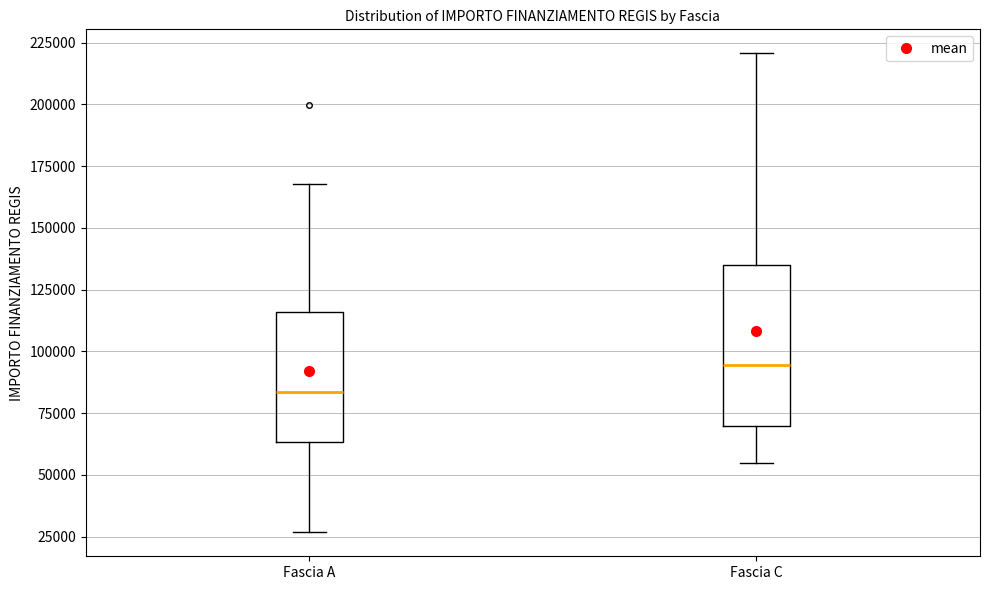

Reading left to right, transcribe this box plot: for each box, give where its median line is, the range the box spans, and where its two whiskers end, as read against the y-axis. The values are not printed on the chart, so give them approximately, as read against the axis.

Fascia A: median 85000, box 65000 to 115000, whiskers 25000 to 170000
Fascia C: median 95000, box 70000 to 135000, whiskers 55000 to 220000